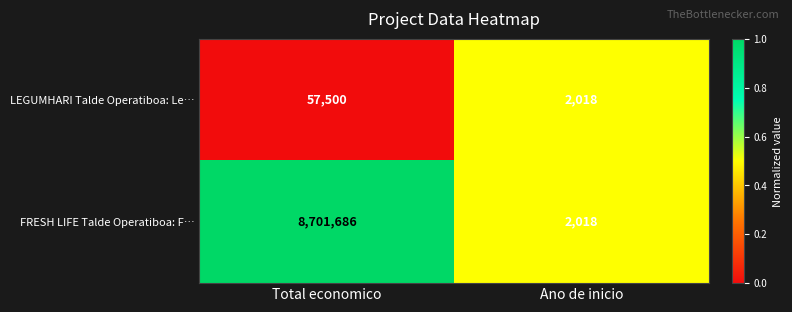

What is the difference between the LEGUMHARI Talde Operatiboa: Le… values at Total economico and Ano de inicio?

55482